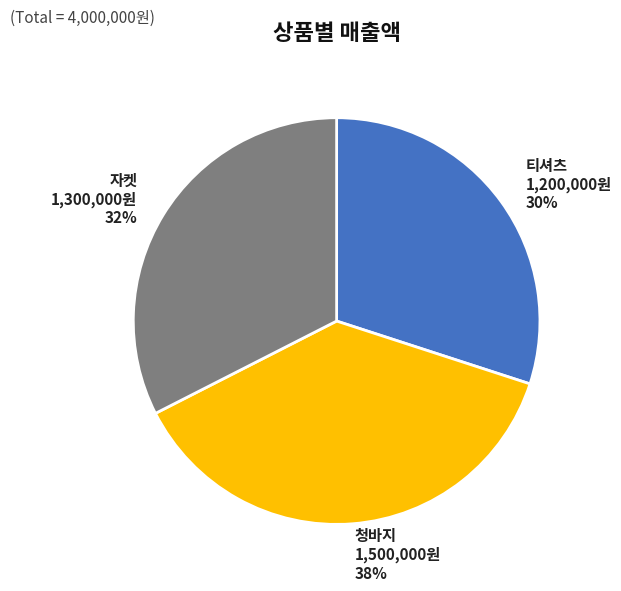

To the nearest percent, what percentage of the pie is 티셔츠?

30%